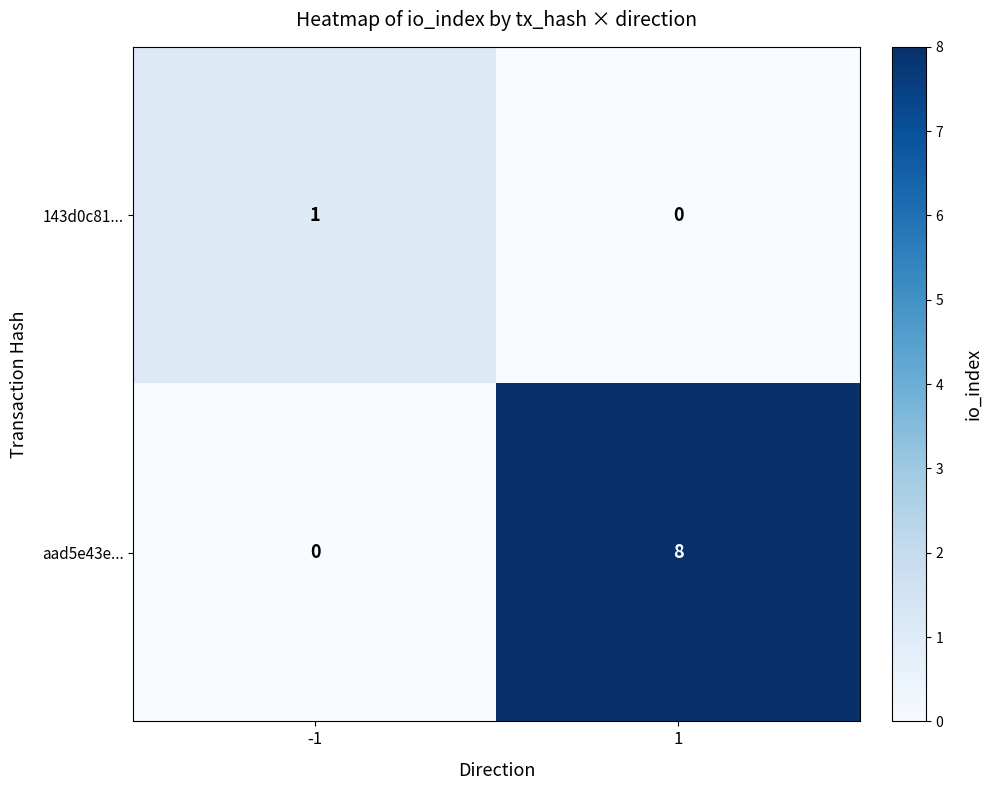

Rank the series by their average value, from highest to lowest.

aad5e43e..., 143d0c81...